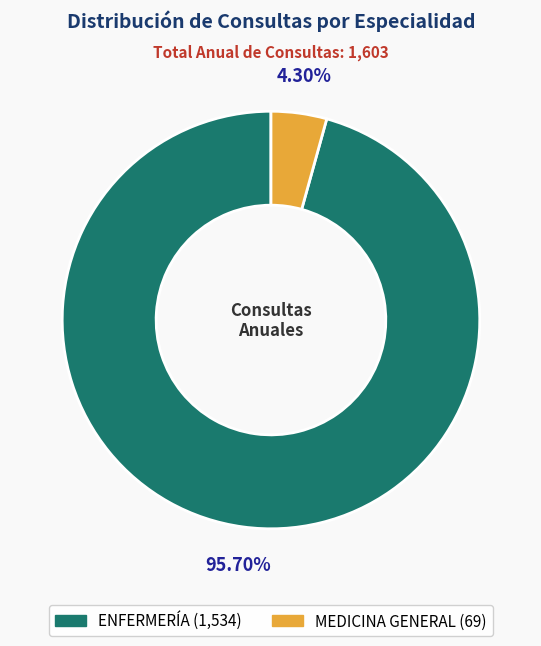

Is there any slice that represents more than half of the pie?

Yes